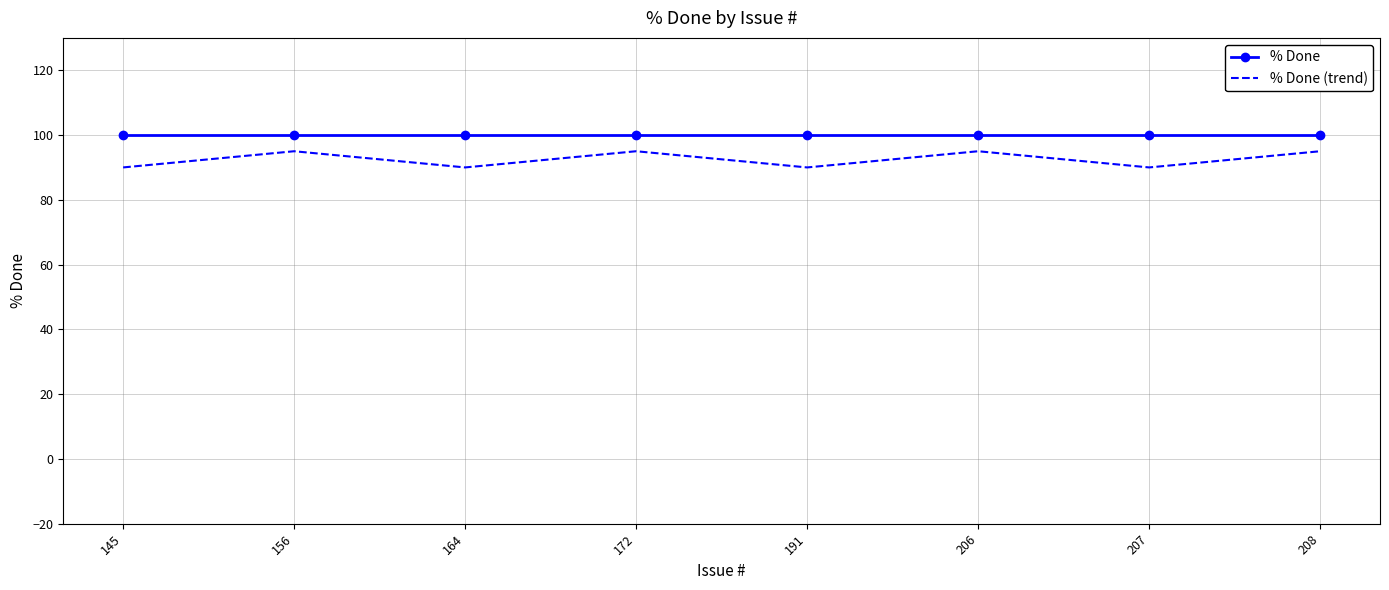

Rank the series by their average value, from highest to lowest.

% Done, % Done (trend)